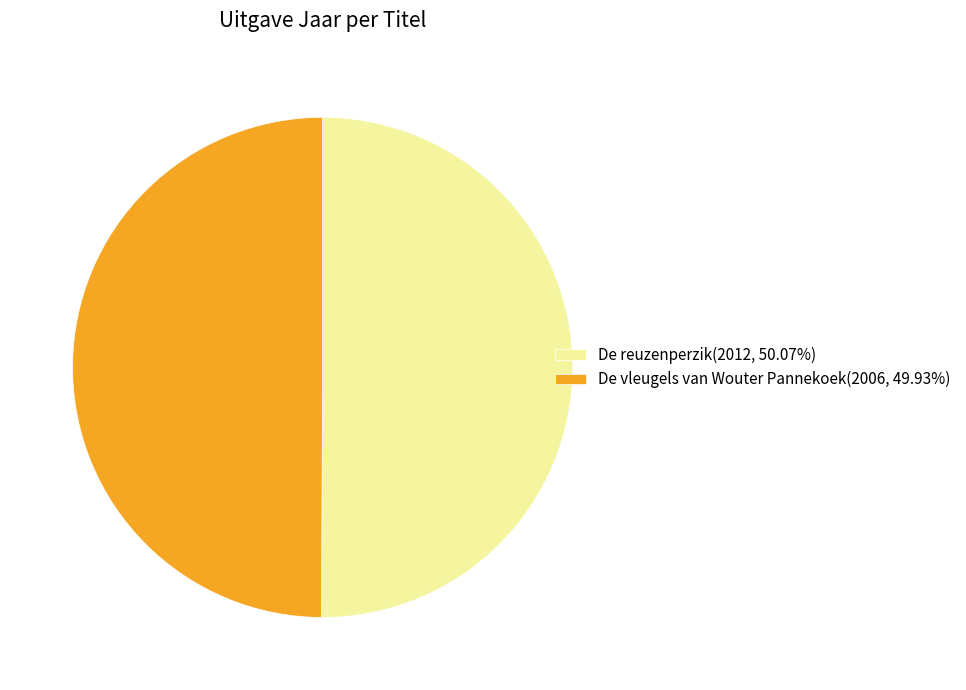

What is the ratio of the value at De reuzenperzik(2012, 50.07%) to the value at De vleugels van Wouter Pannekoek(2006, 49.93%)?

1.0